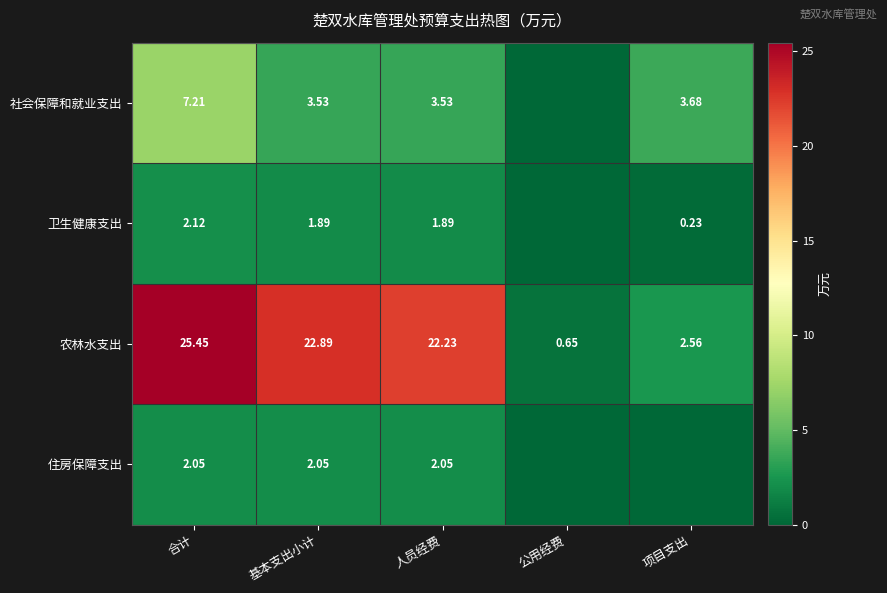

Count the number of categories in the chart.

5